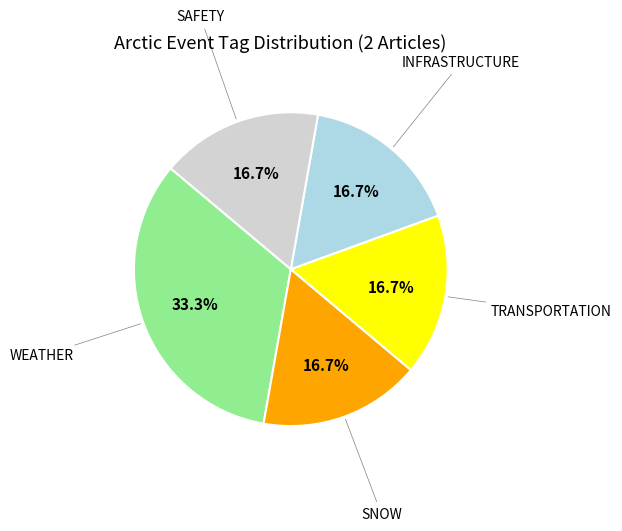

Is there any slice that represents more than half of the pie?

No